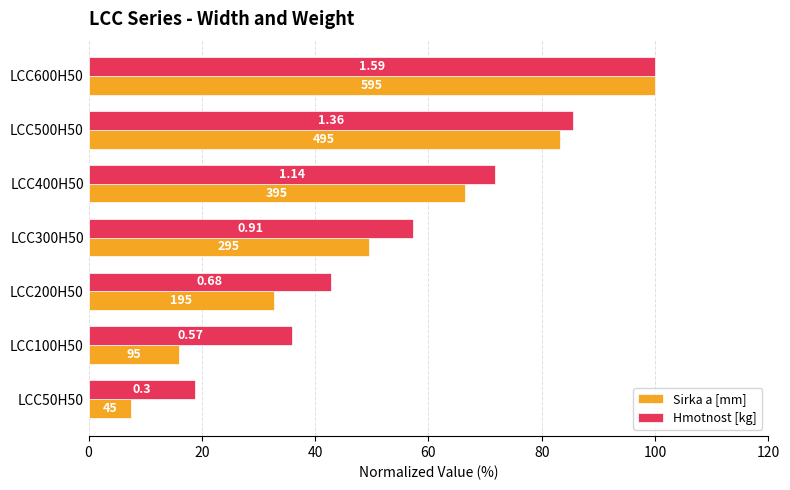

At how many categories does at least one series exceed 16?

7